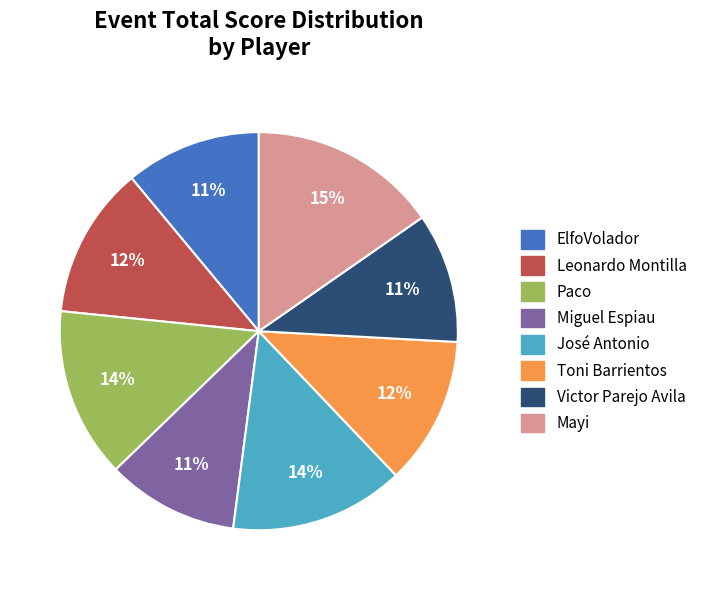

Is Paco the majority of the pie?

No